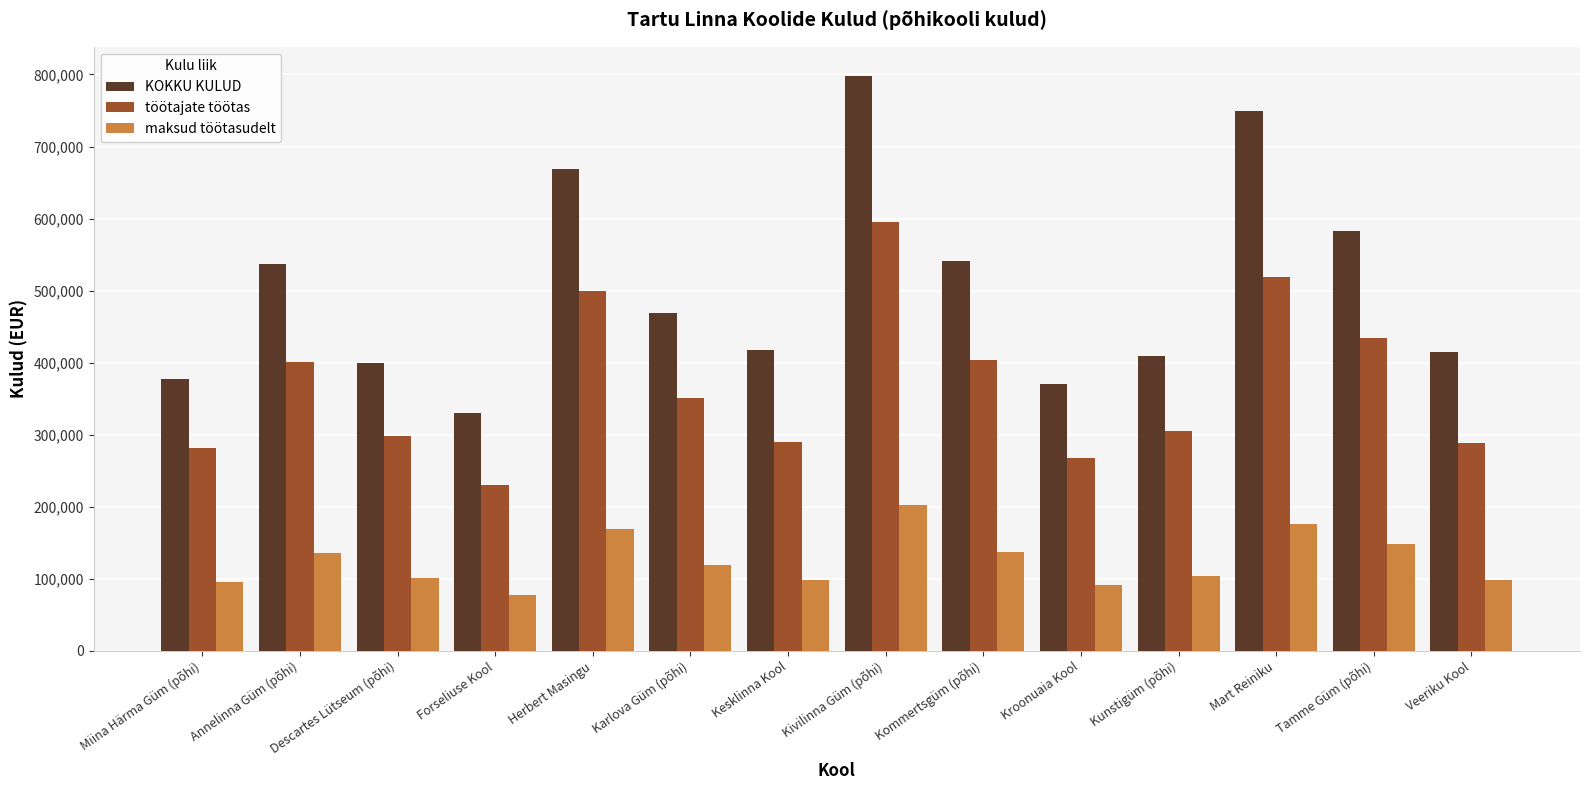

The KOKKU KULUD series shows 805201 at Karlova Güm (põhi). True or false?

False